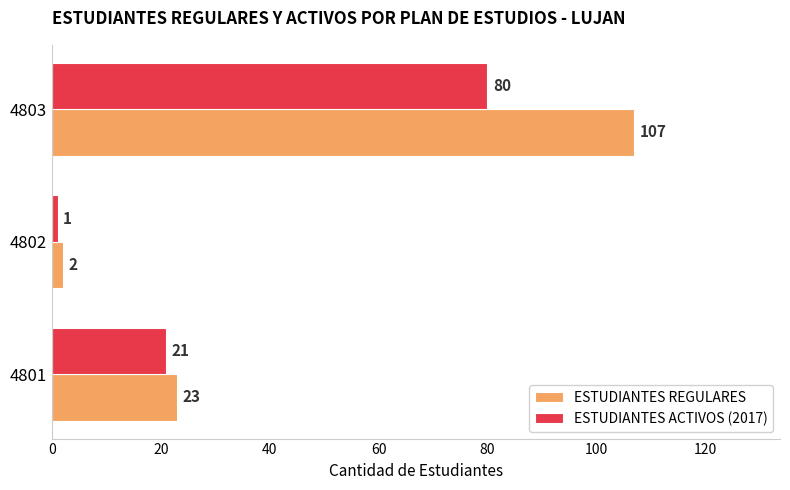

At which category is the sum across all series the highest?

4803